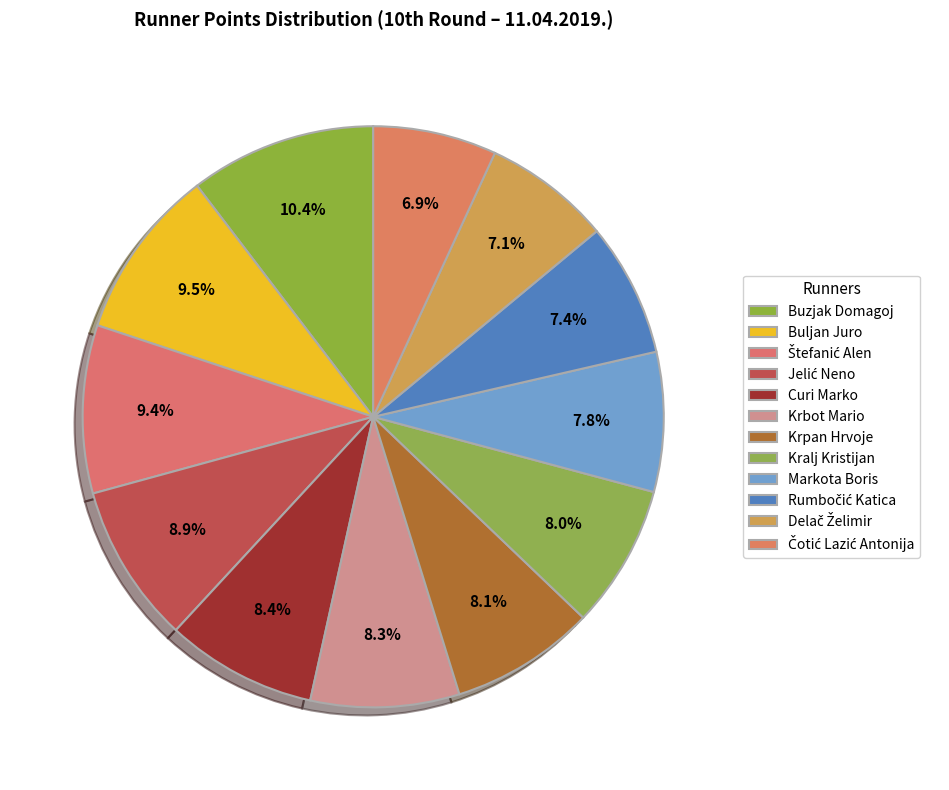

To the nearest percent, what is the average slice percentage?

8%